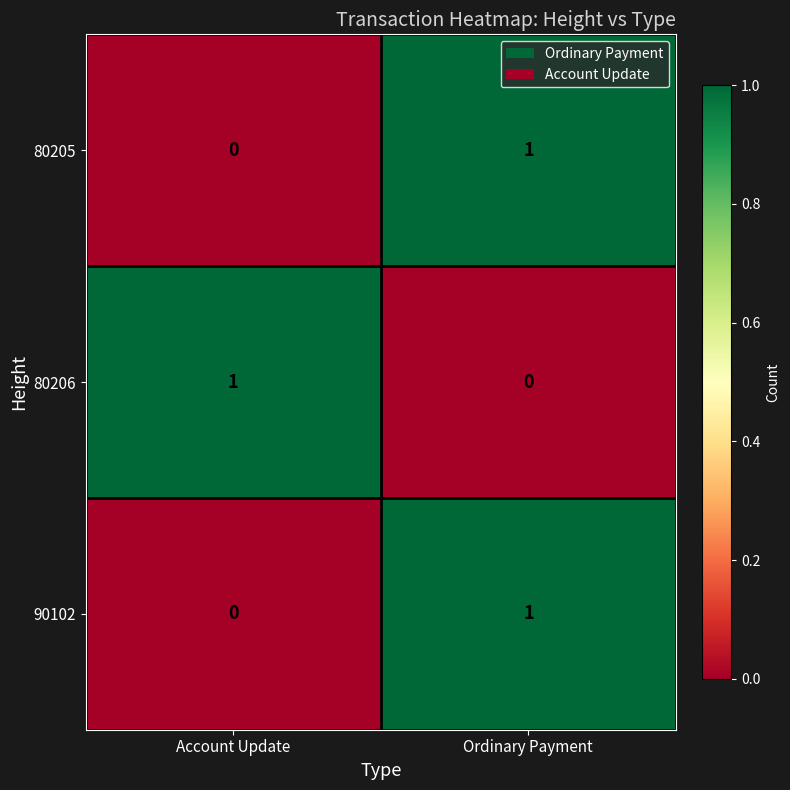

Is the value of 80205 at Account Update greater than the value of 80206 at Account Update?

No